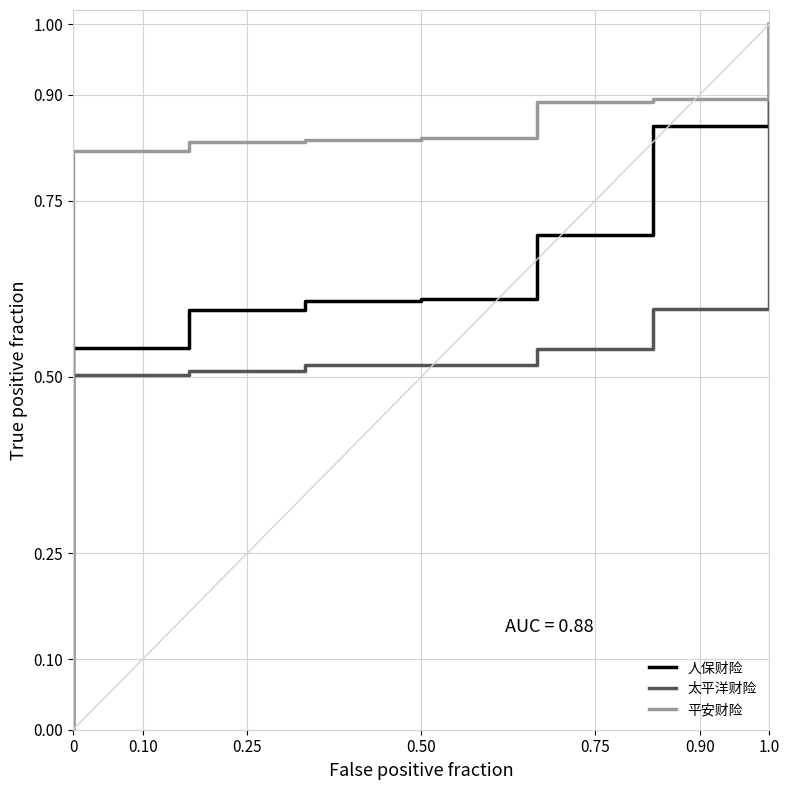

Rank the series at 0.50 from lowest to highest value.

太平洋财险, 人保财险, 平安财险